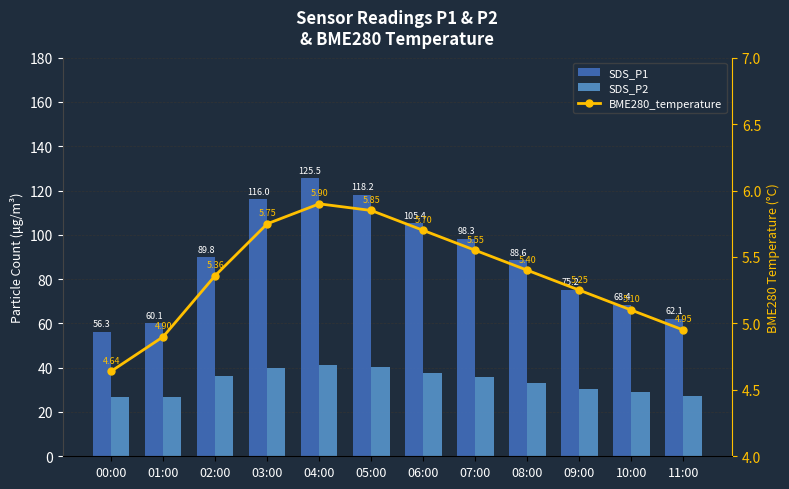

Rank the series by their average value, from highest to lowest.

SDS_P1, SDS_P2, BME280_temperature